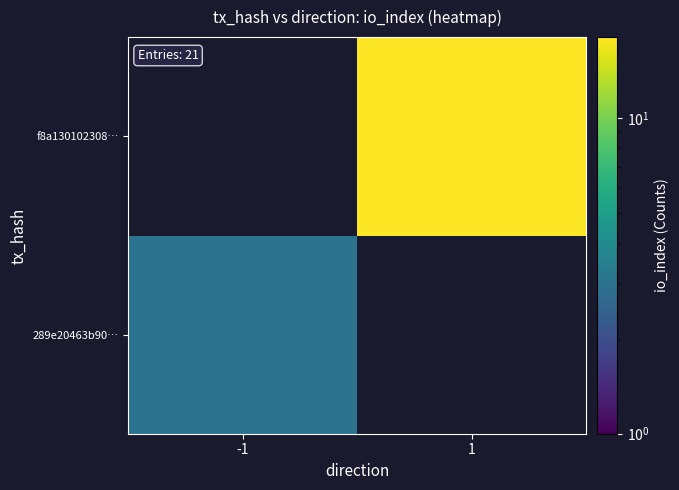

Between -1 and 1, which is larger?

1